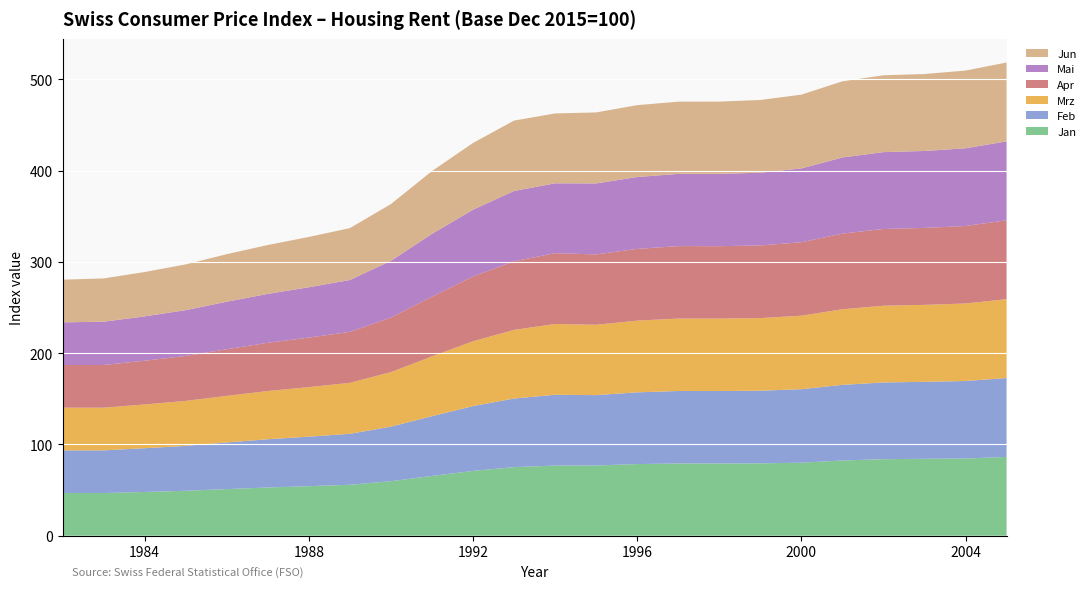

Reading right to left, what are all the values shown in this chart?

Jan: 86.3	84.6	84.3	83.9	82.4	80.0	79.3	79.2	79.2	78.5	77.0	76.8	75.1	71.0	65.5	59.7	55.8	54.3	52.8	51.1	49.2	47.9	46.7	46.7
Feb: 86.4	84.9	84.3	84.1	82.8	80.5	79.6	79.3	79.4	78.6	77.1	77.6	75.1	71.0	65.5	59.7	55.8	54.3	52.8	51.1	49.2	47.9	46.7	46.7
Mrz: 86.4	84.9	84.3	84.1	82.8	80.5	79.6	79.3	79.4	78.6	77.1	77.6	75.1	71.0	65.5	59.7	55.8	54.3	52.8	51.1	49.2	47.9	46.7	46.7
Apr: 86.4	84.9	84.3	84.1	82.8	80.5	79.6	79.3	79.4	78.6	77.1	77.6	75.1	71.0	65.5	59.7	55.8	54.3	52.8	51.1	49.2	47.9	46.7	46.7
Mai: 86.4	85.1	84.3	84.2	83.4	80.8	79.7	79.2	79.1	78.7	77.8	76.5	77.1	73.1	68.8	62.2	56.8	55.1	53.6	52.1	50.2	48.6	47.4	46.7
Jun: 86.4	85.1	84.3	84.2	83.4	80.8	79.7	79.2	79.1	78.7	77.8	76.5	77.1	73.1	68.8	62.2	56.8	55.1	53.6	52.1	50.2	48.6	47.4	46.7